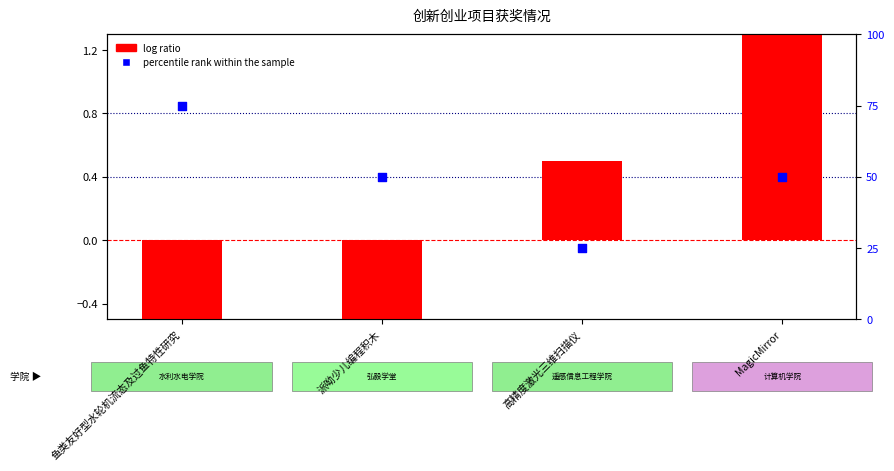

At which category is the sum across all series the highest?

鱼类友好型水轮机流态及过鱼特性研究